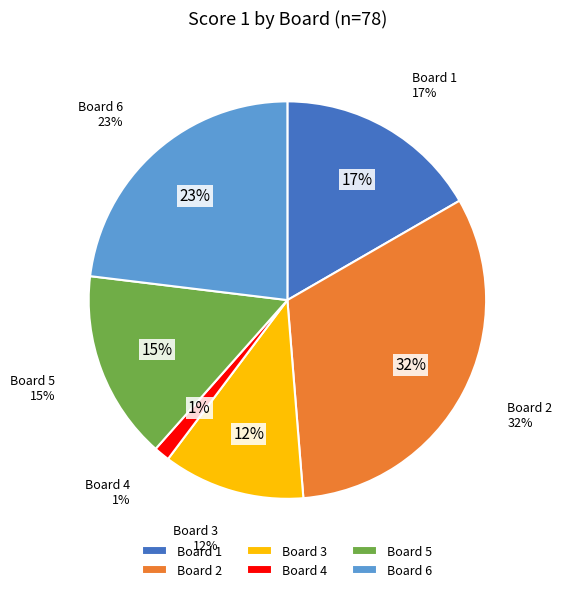

Is Board 6 the majority of the pie?

No